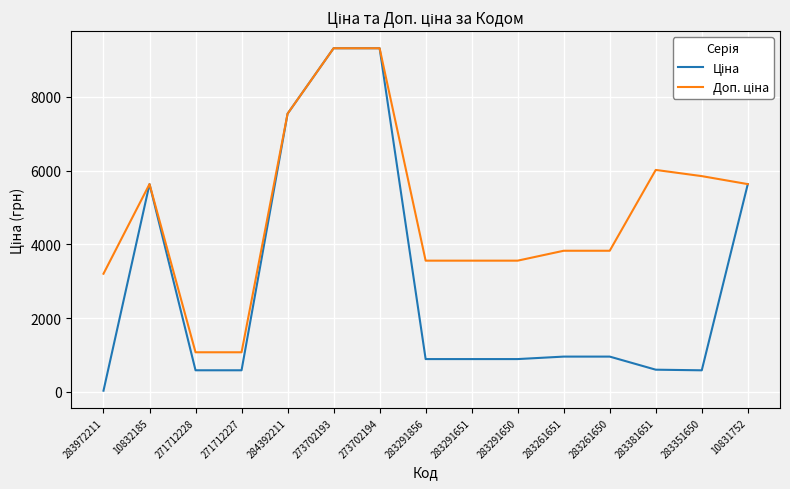

What is the total value across all series at 271712228?

1660.4